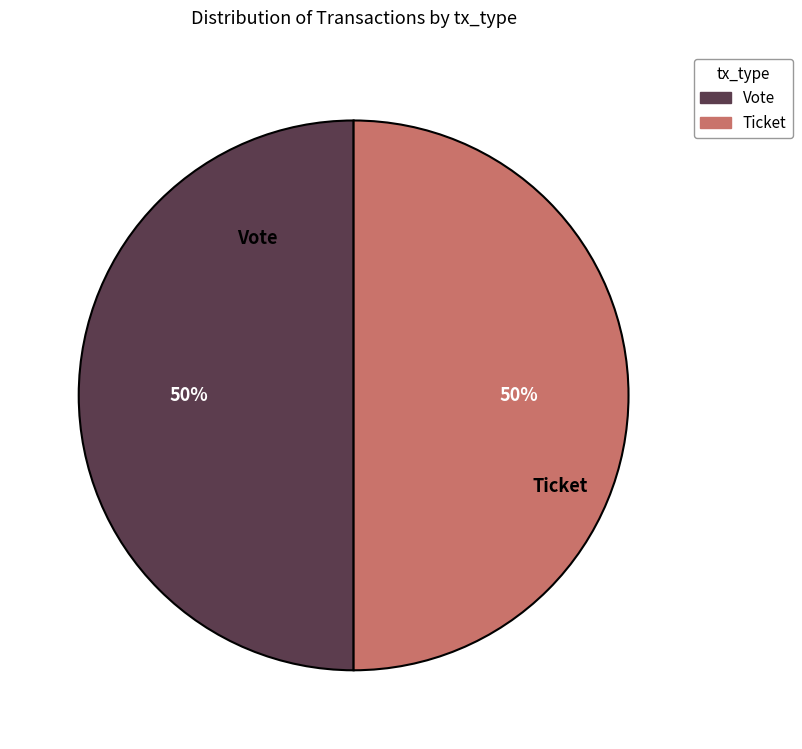

How many segments does this pie chart have?

2